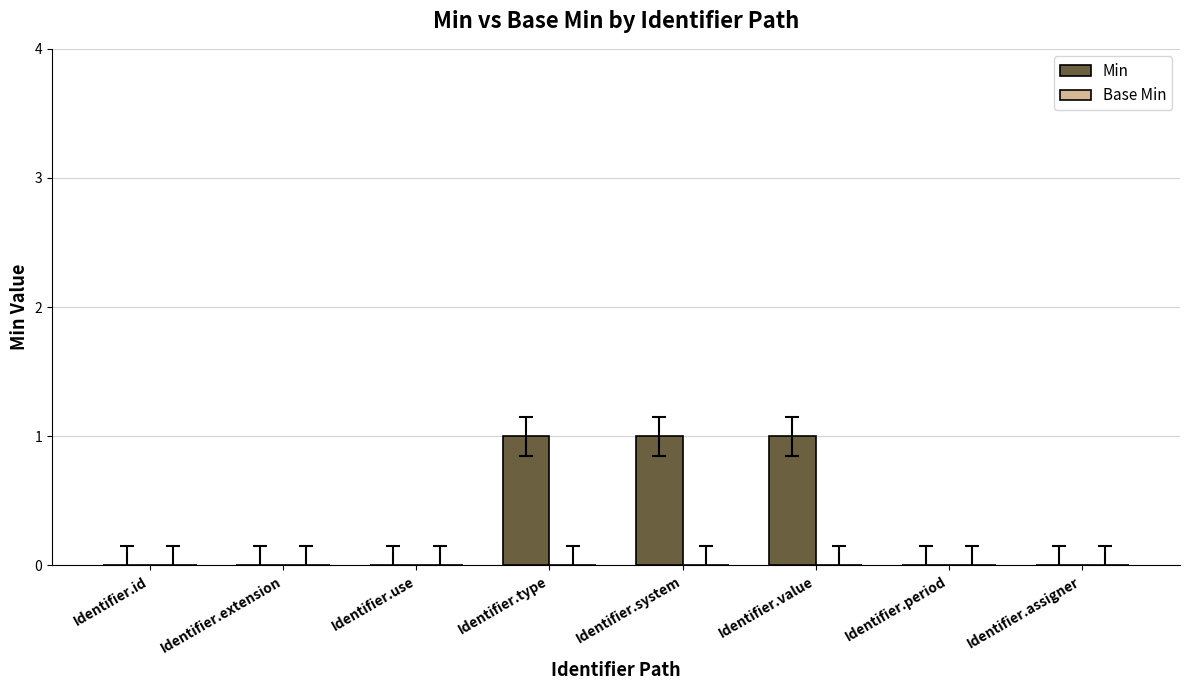

Approximately how many times larger is the value at Identifier.value compared to Identifier.type?

1.0